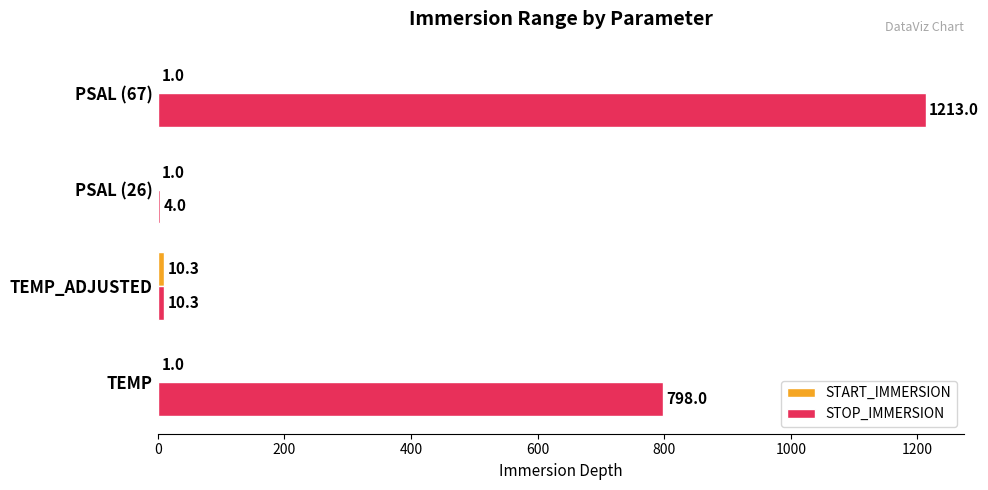

Between TEMP and PSAL (67), which series saw the biggest shift?

STOP_IMMERSION